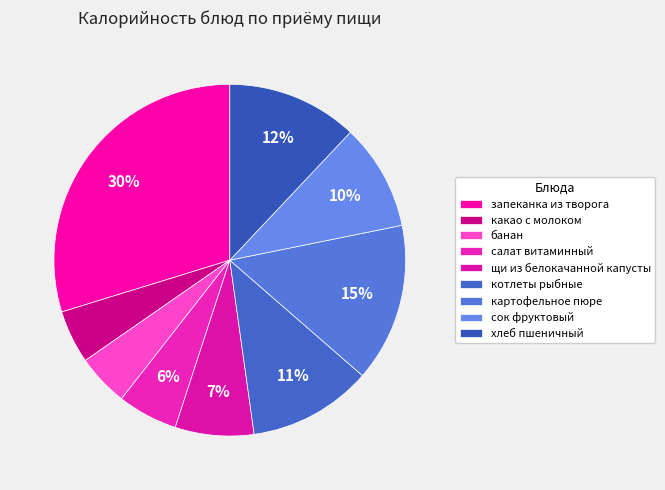

Is картофельное пюре the majority of the pie?

No